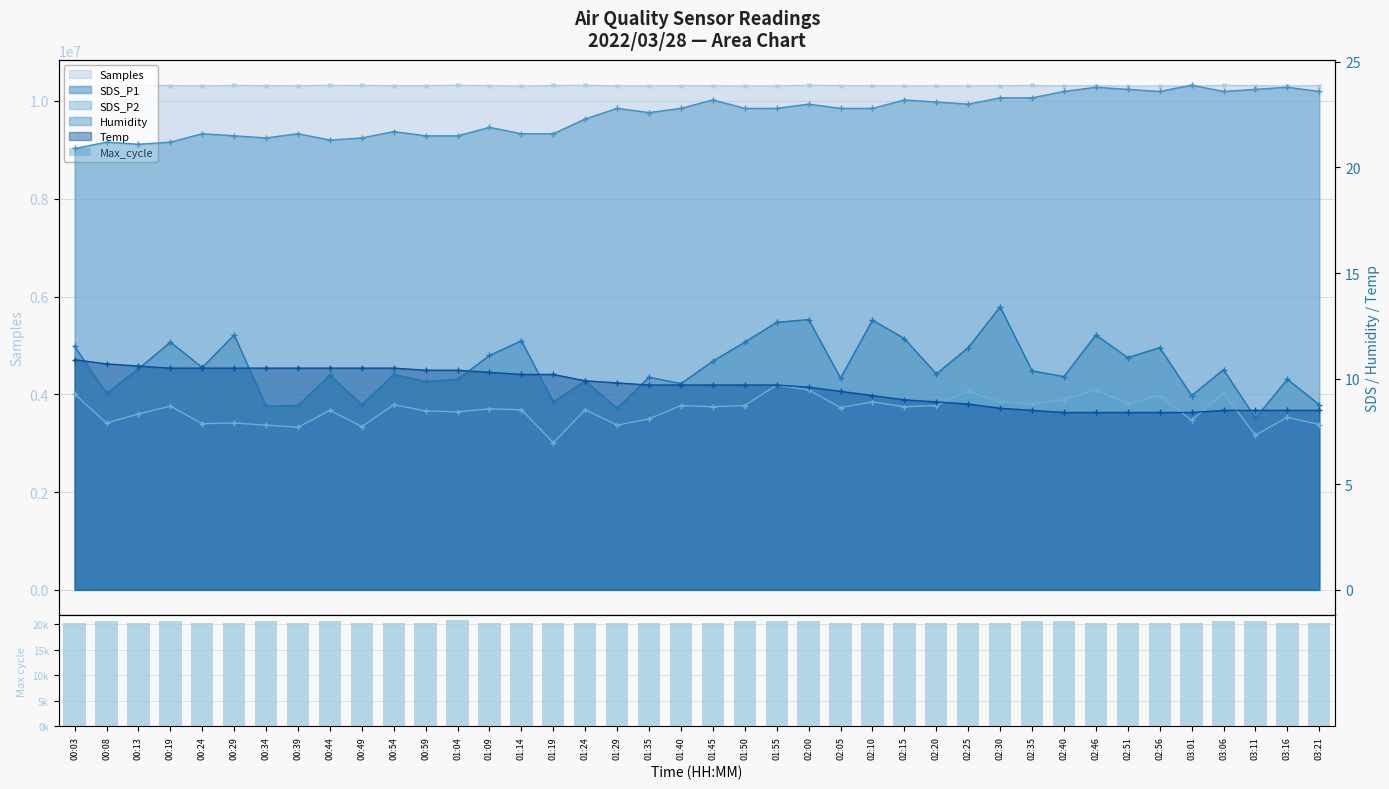

Reading right to left, extract all data points from this chart.

20233	20231	20704	20706	20266	20245	20222	20230	20606	20715	20236	20233	20238	20233	20231	20254	20692	20612	20720	20243	20235	20230	20261	20234	20227	20235	20318	20782	20250	20242	20239	20611	20232	20734	20227	20230	20721	20234	20700	20228